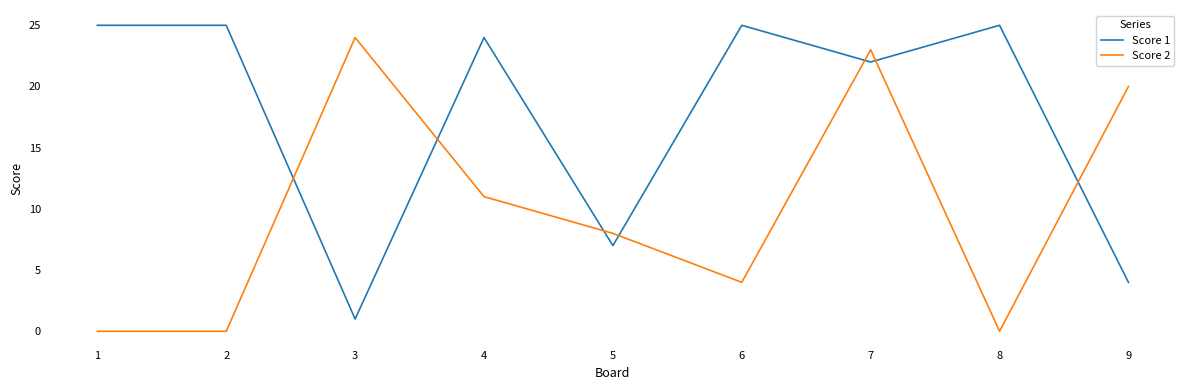

What is the sum of the Score 2 values at 9 and 7?

43